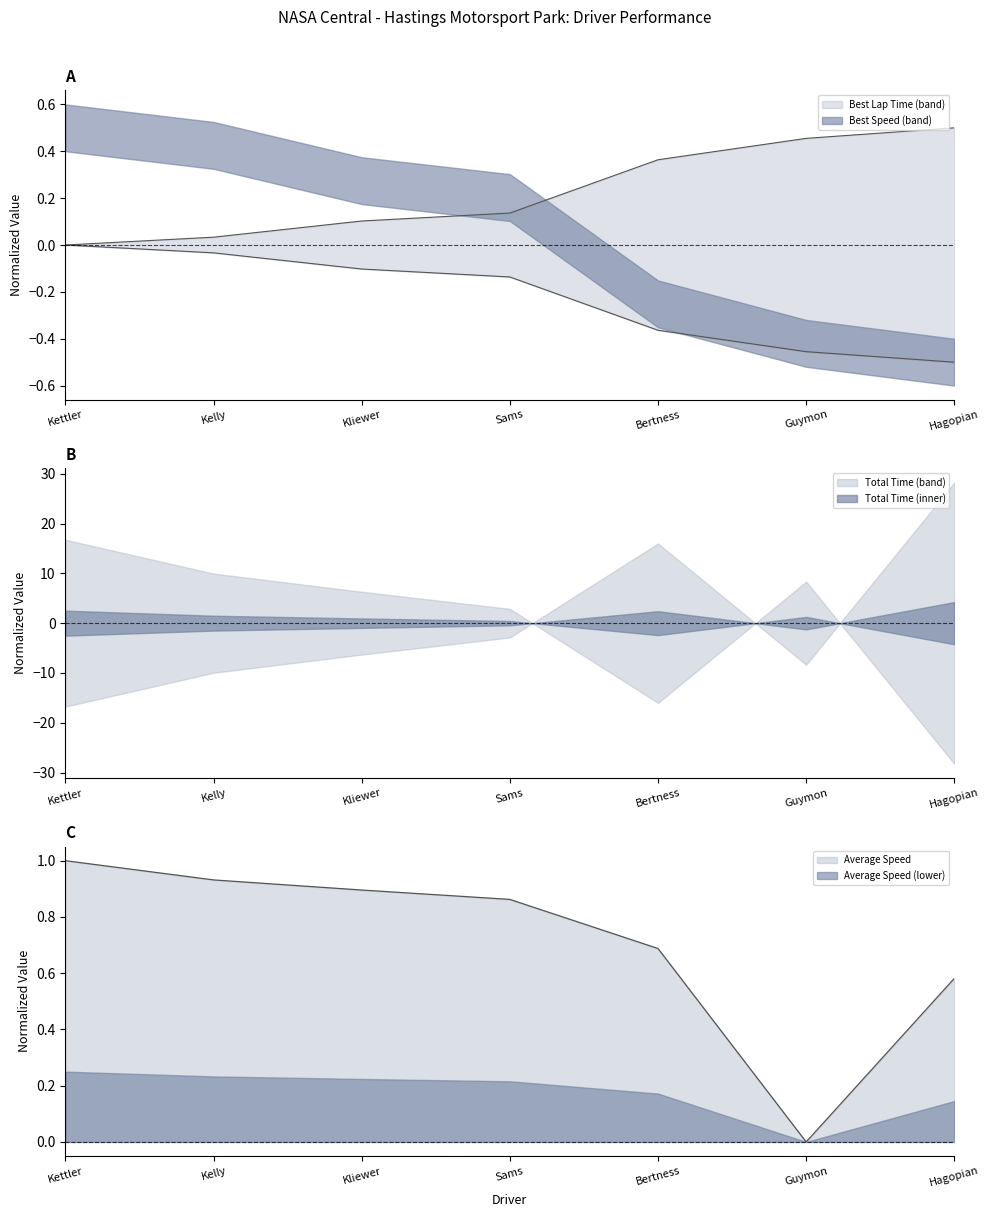

Which series changed the most between Bertness and Guymon?

Average Speed